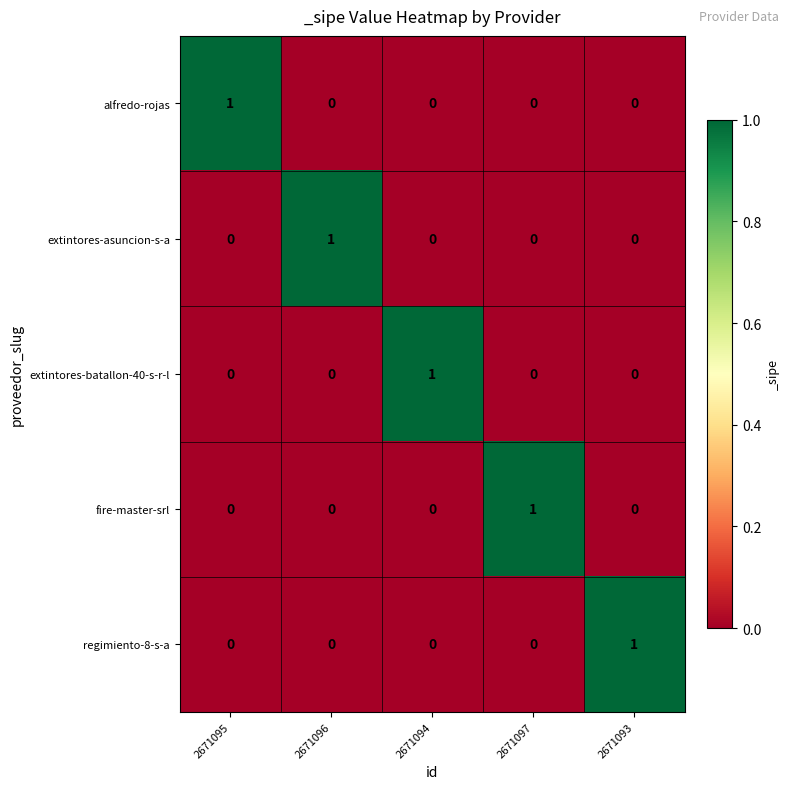

How many alfredo-rojas values are between 0 and 1?

5